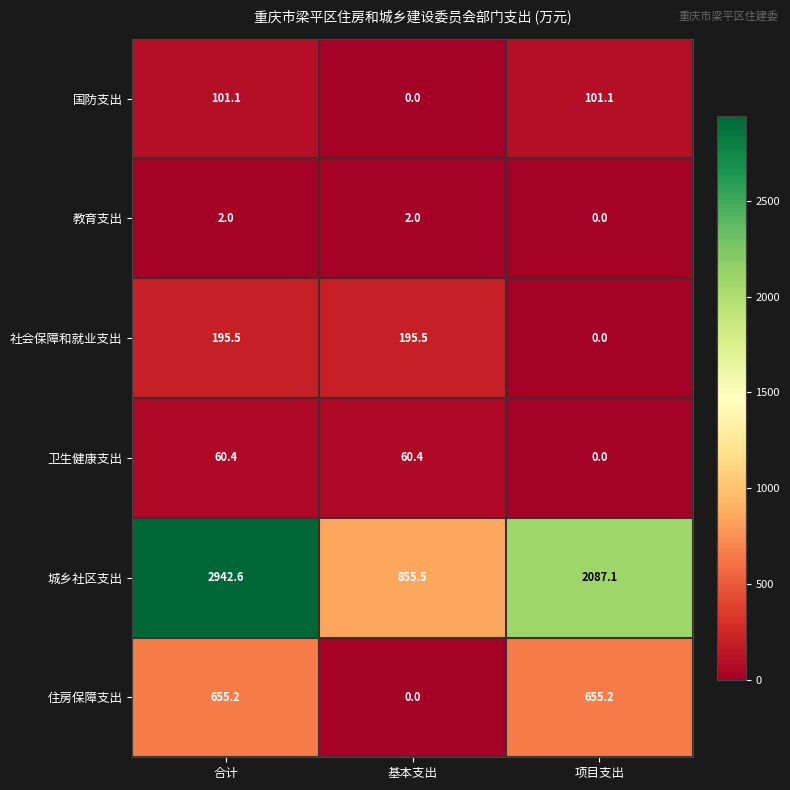

Count the number of categories in the chart.

3